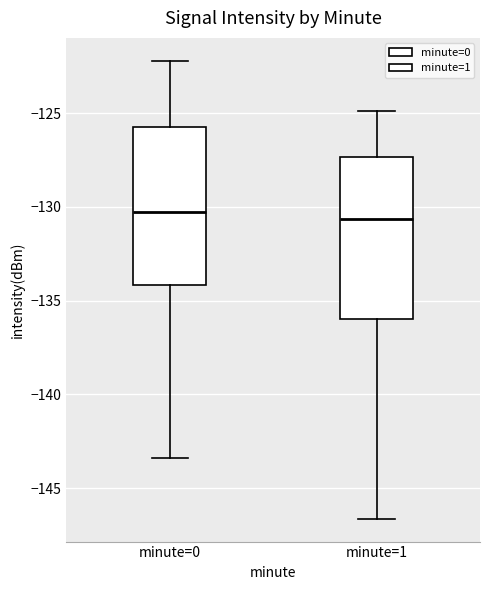

Reading left to right, transcribe this box plot: for each box, give where its median line is, the range the box spans, and where its two whiskers end, as read against the y-axis. The values are not printed on the chart, so give them approximately, as read against the axis.

minute=0: median -130.5, box -134.0 to -125.5, whiskers -143.5 to -122.0
minute=1: median -130.5, box -136.0 to -127.5, whiskers -146.5 to -125.0